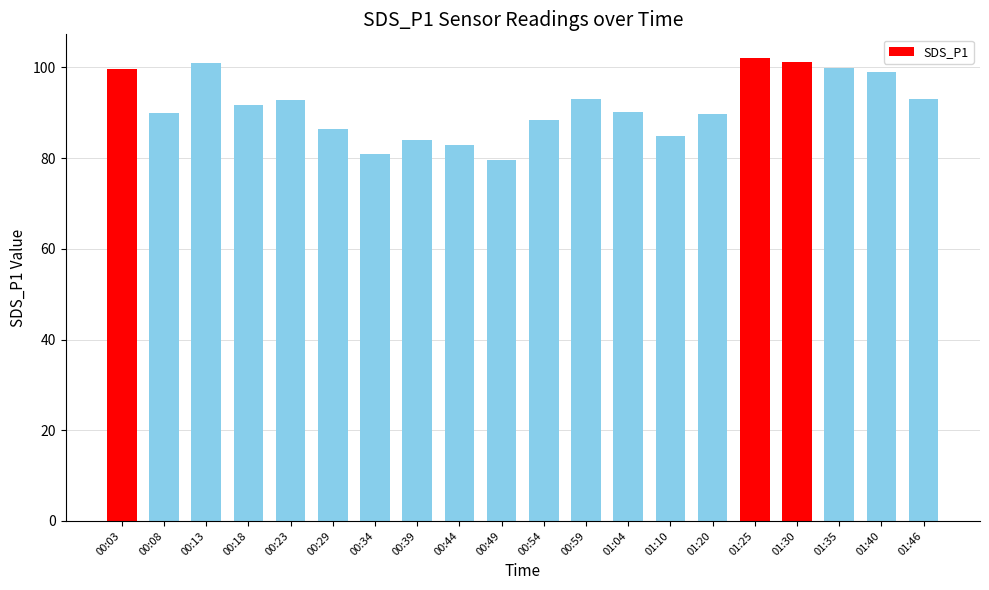

What is the label of the 18th bar from the right?

00:13